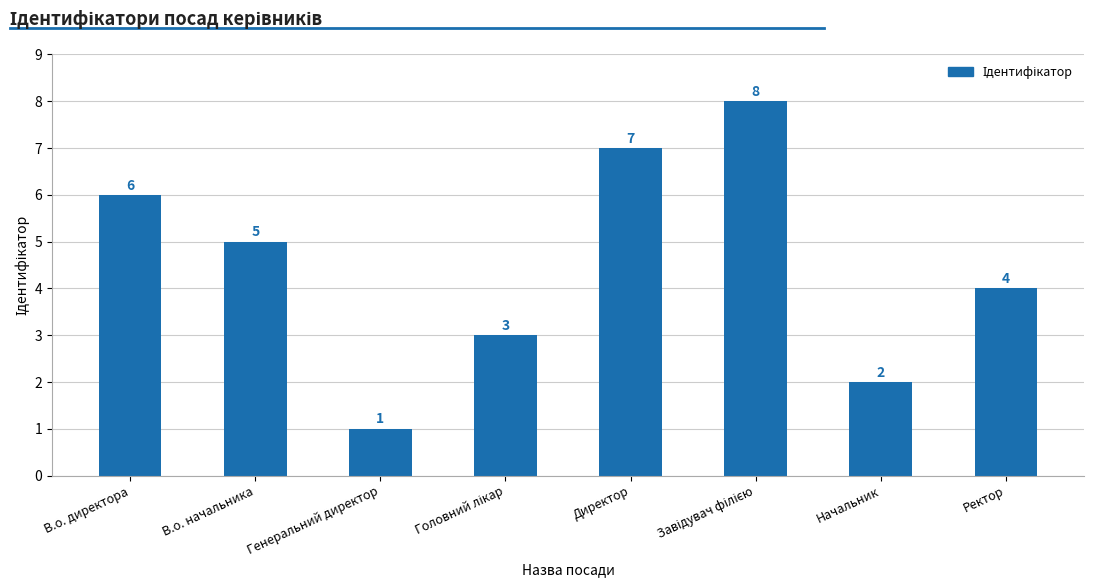

Reading left to right, transcribe all the data shown in this chart.

6	5	1	3	7	8	2	4